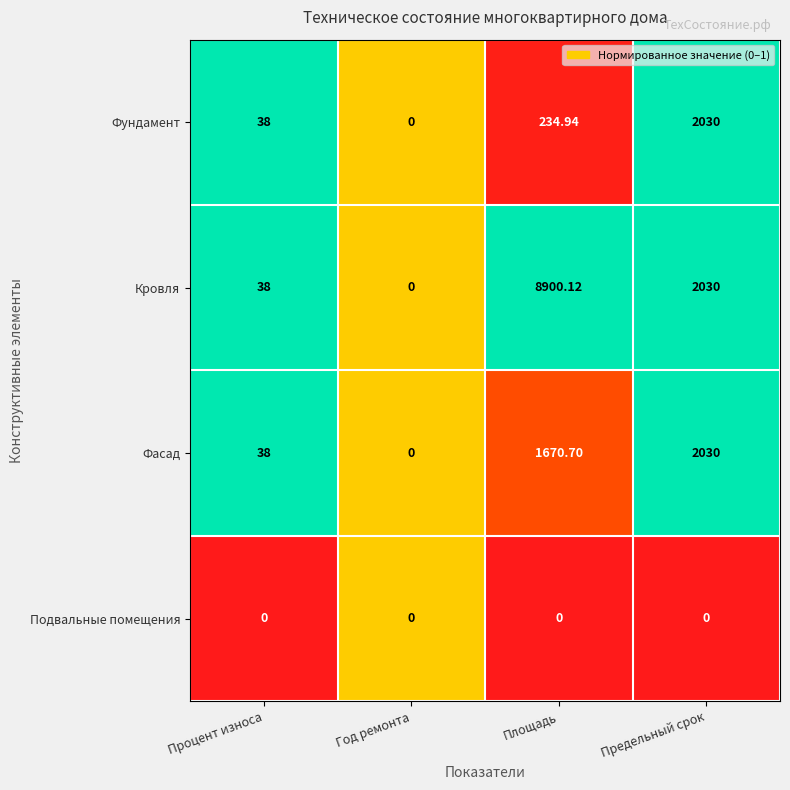

Where is Кровля nearest to the value 4450?

Предельный срок